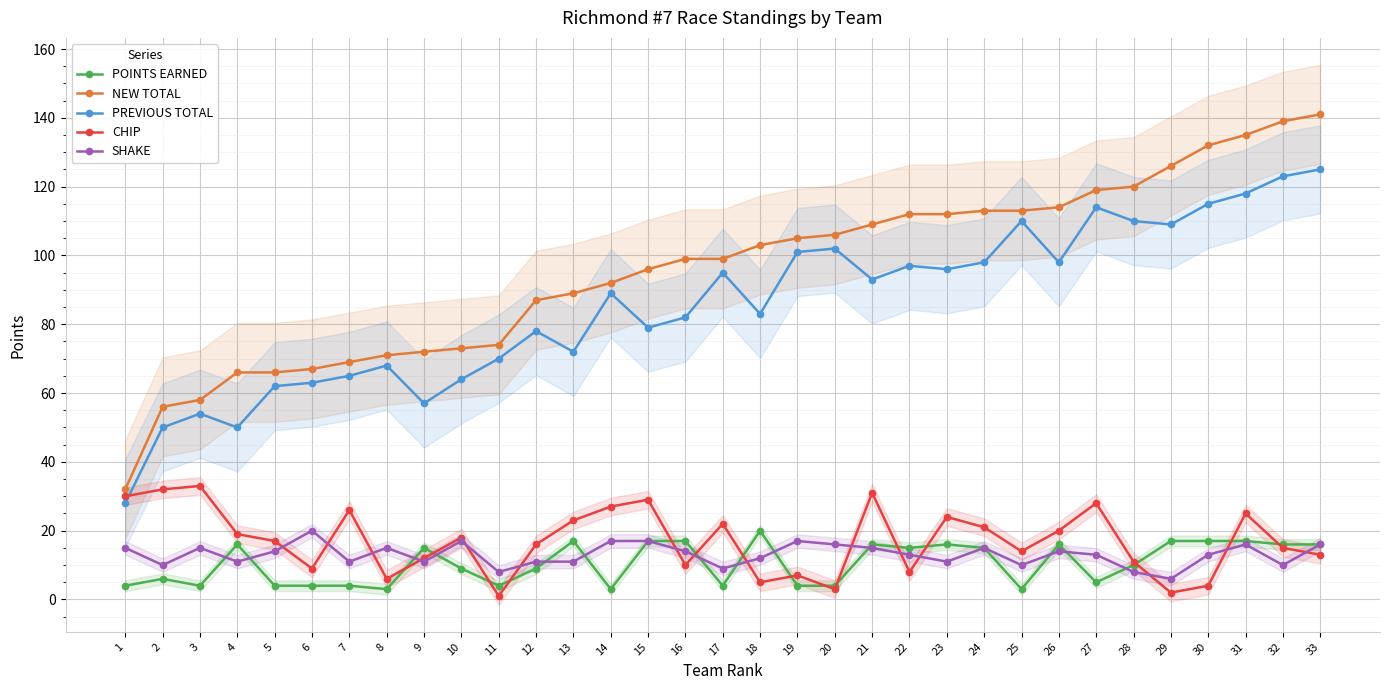

True or false: PREVIOUS TOTAL has a value of 123 at 32.

True